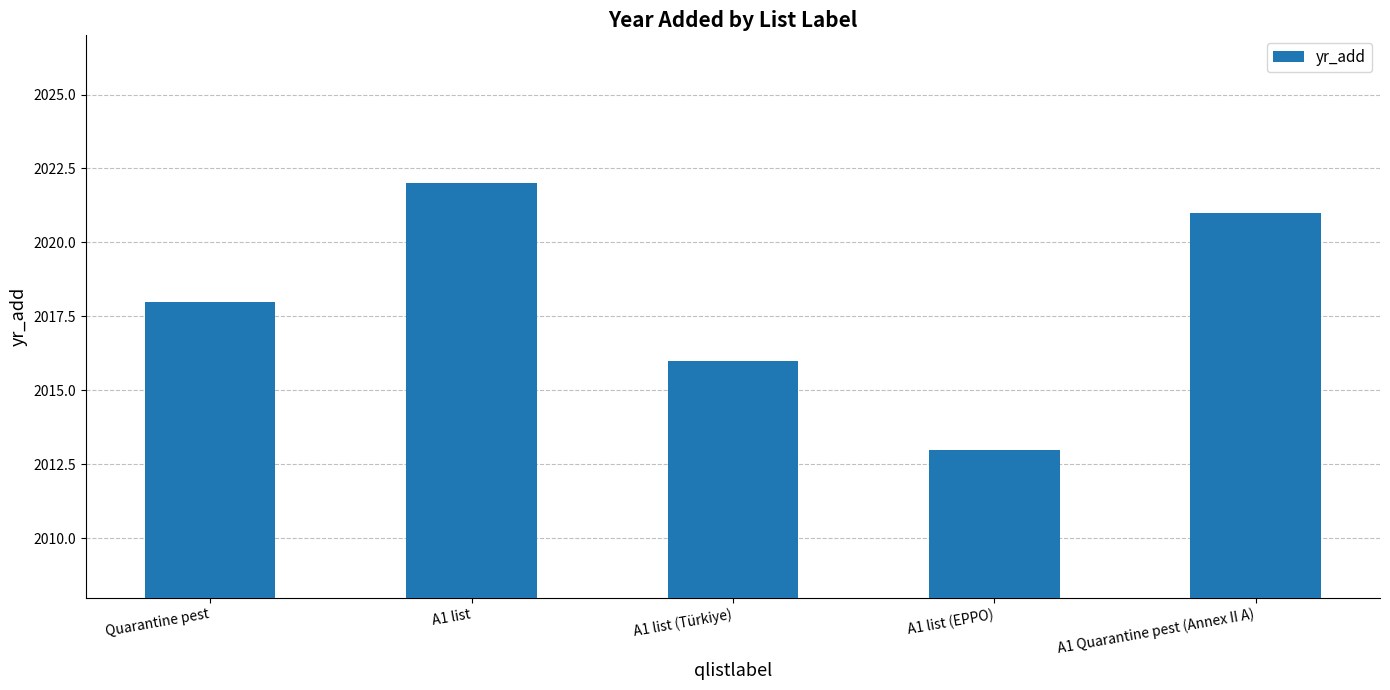

Is it true that the value at A1 list (Türkiye) is 2016?

True